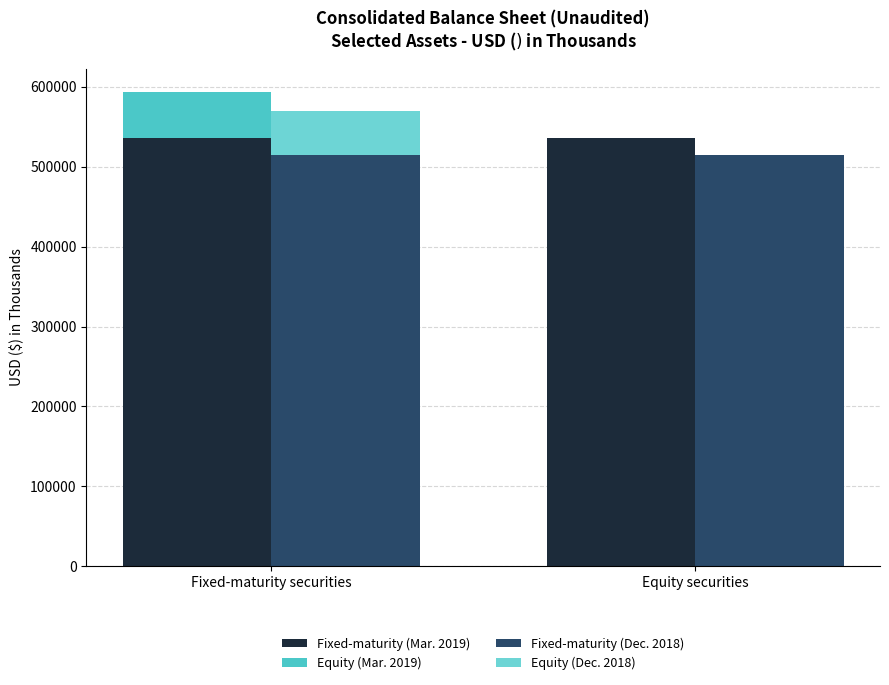

What value does the Fixed-maturity (Dec. 2018) series have at Equity securities?

514237